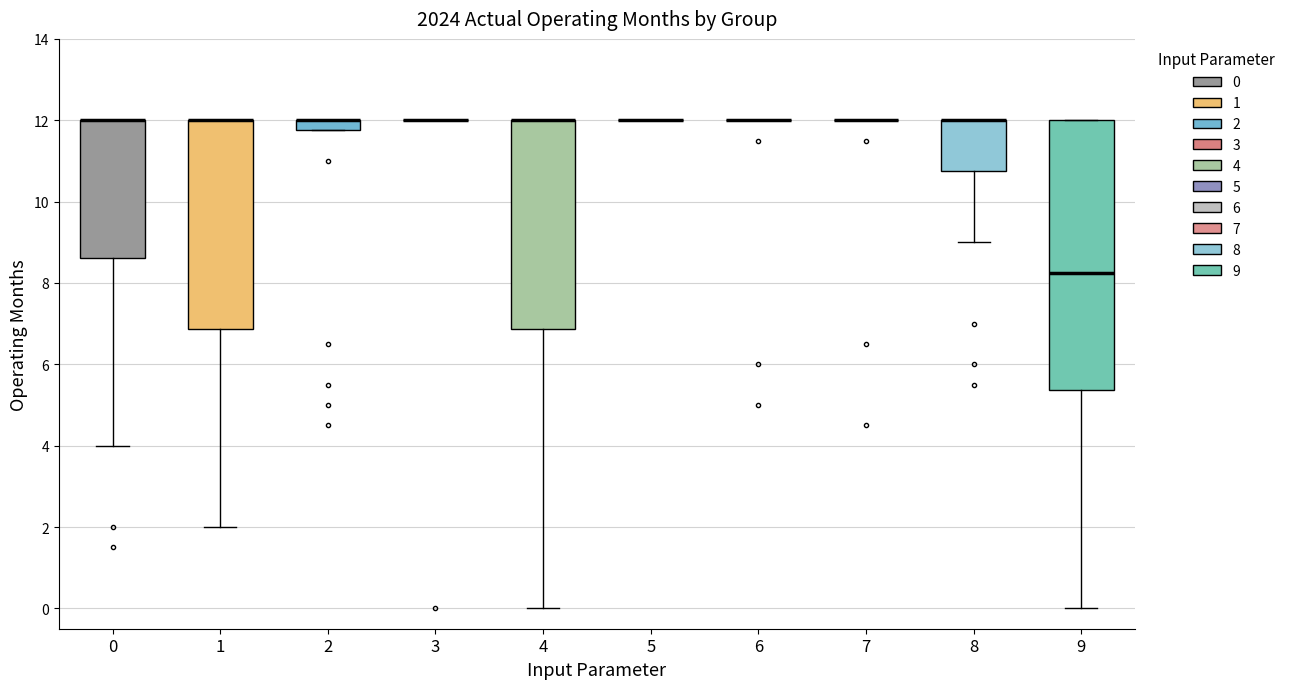

Which box is the tallest, from its lower edge to its upper edge?

9